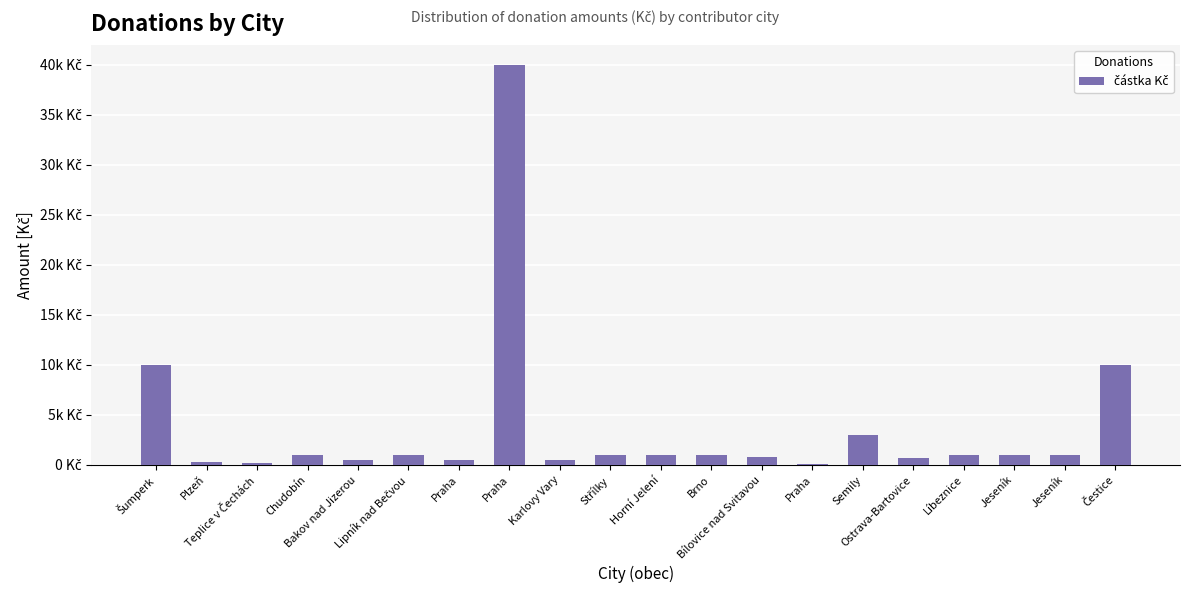

Are the bars horizontal?

No